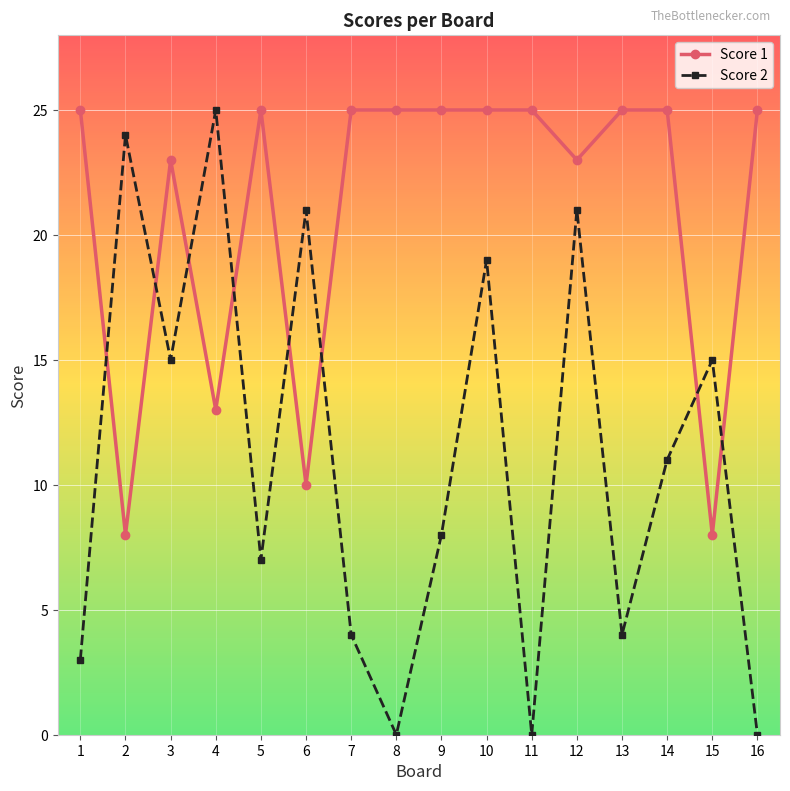

What is the minimum value for Score 1?

8